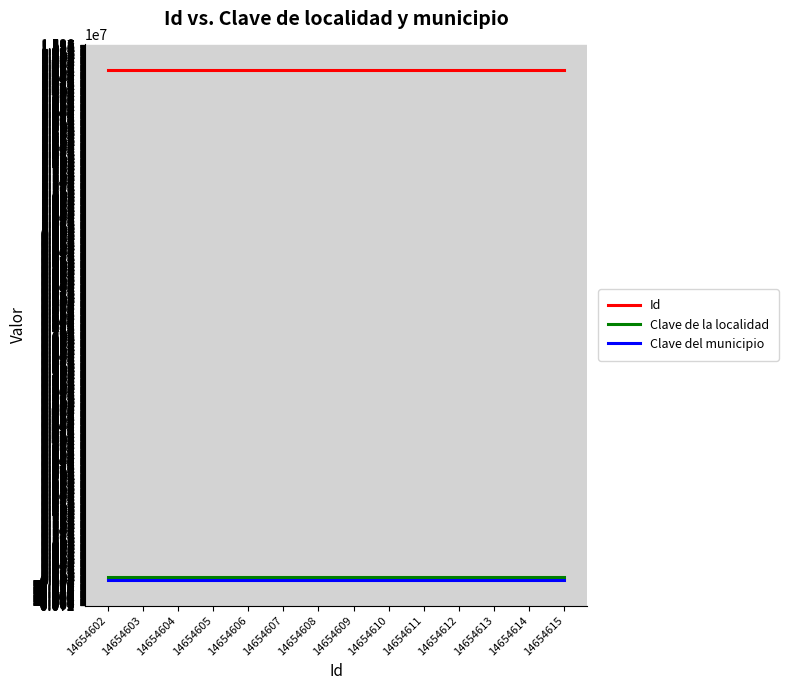

Is the value of Id at 14654611 greater than the value of Clave de la localidad at 14654603?

Yes